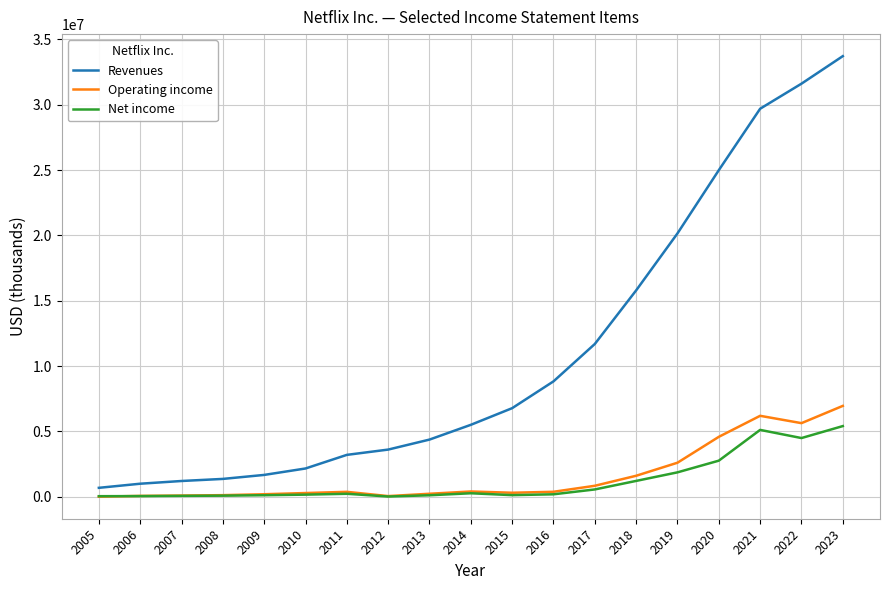

Is the value of Net income at 2010 greater than the value of Revenues at 2008?

No